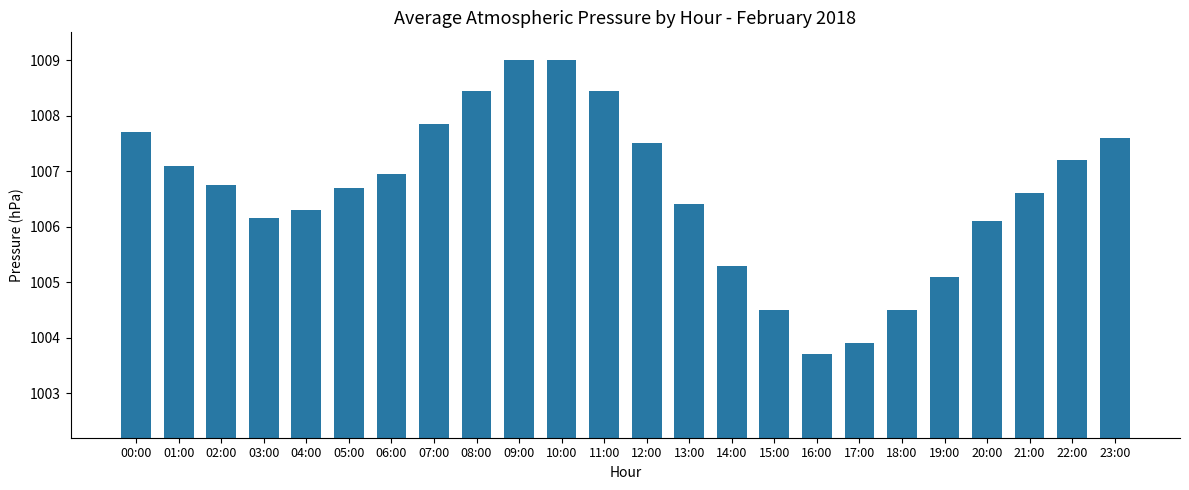

Are the bars horizontal?

No